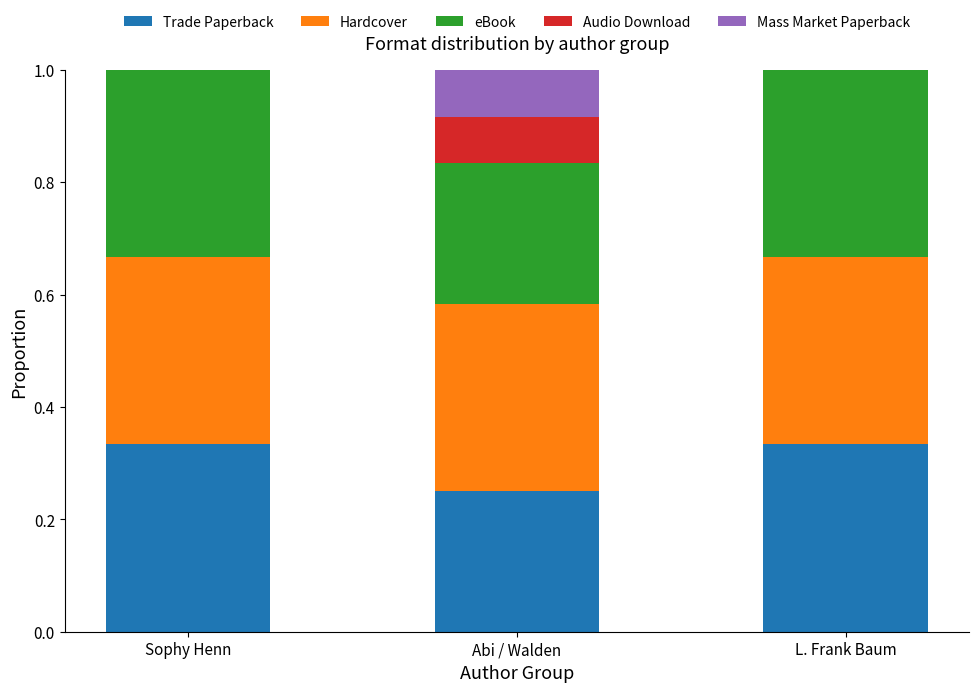

The Trade Paperback series shows 0.2 at Sophy Henn. True or false?

False